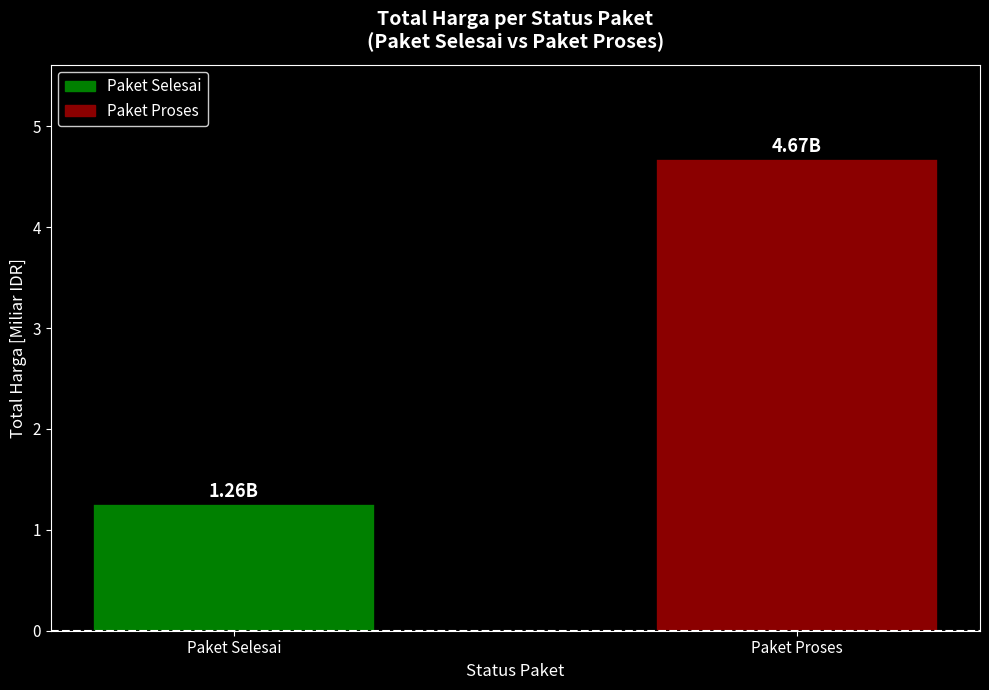

What position from the right is Paket Selesai?

2